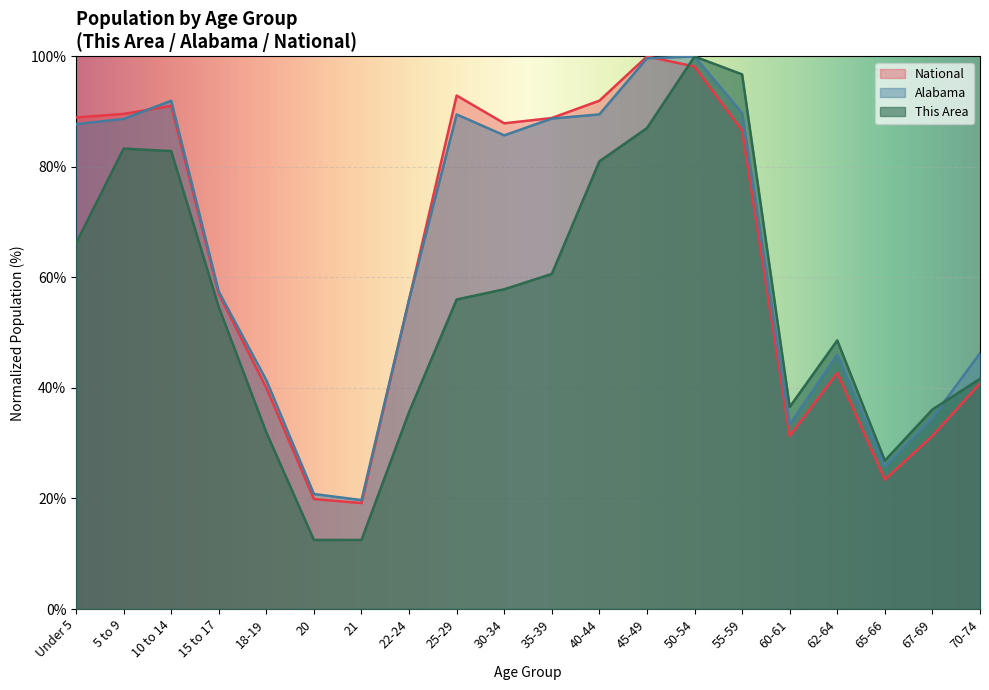

What position from the right is 25-29?

12